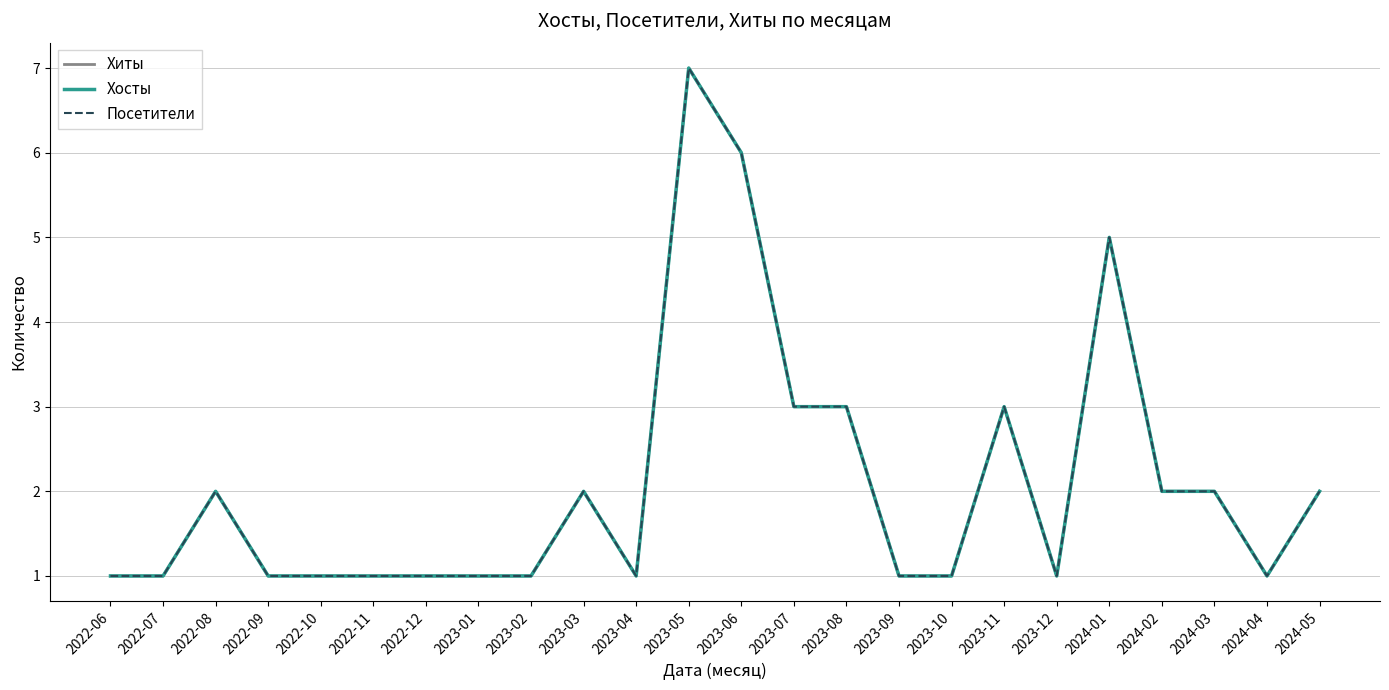

Reading left to right, extract all data points from this chart.

Хиты: 2022-06=1	2022-07=1	2022-08=2	2022-09=1	2022-10=1	2022-11=1	2022-12=1	2023-01=1	2023-02=1	2023-03=2	2023-04=1	2023-05=7	2023-06=6	2023-07=3	2023-08=3	2023-09=1	2023-10=1	2023-11=3	2023-12=1	2024-01=5	2024-02=2	2024-03=2	2024-04=1	2024-05=2
Хосты: 2022-06=1	2022-07=1	2022-08=2	2022-09=1	2022-10=1	2022-11=1	2022-12=1	2023-01=1	2023-02=1	2023-03=2	2023-04=1	2023-05=7	2023-06=6	2023-07=3	2023-08=3	2023-09=1	2023-10=1	2023-11=3	2023-12=1	2024-01=5	2024-02=2	2024-03=2	2024-04=1	2024-05=2
Посетители: 2022-06=1	2022-07=1	2022-08=2	2022-09=1	2022-10=1	2022-11=1	2022-12=1	2023-01=1	2023-02=1	2023-03=2	2023-04=1	2023-05=7	2023-06=6	2023-07=3	2023-08=3	2023-09=1	2023-10=1	2023-11=3	2023-12=1	2024-01=5	2024-02=2	2024-03=2	2024-04=1	2024-05=2